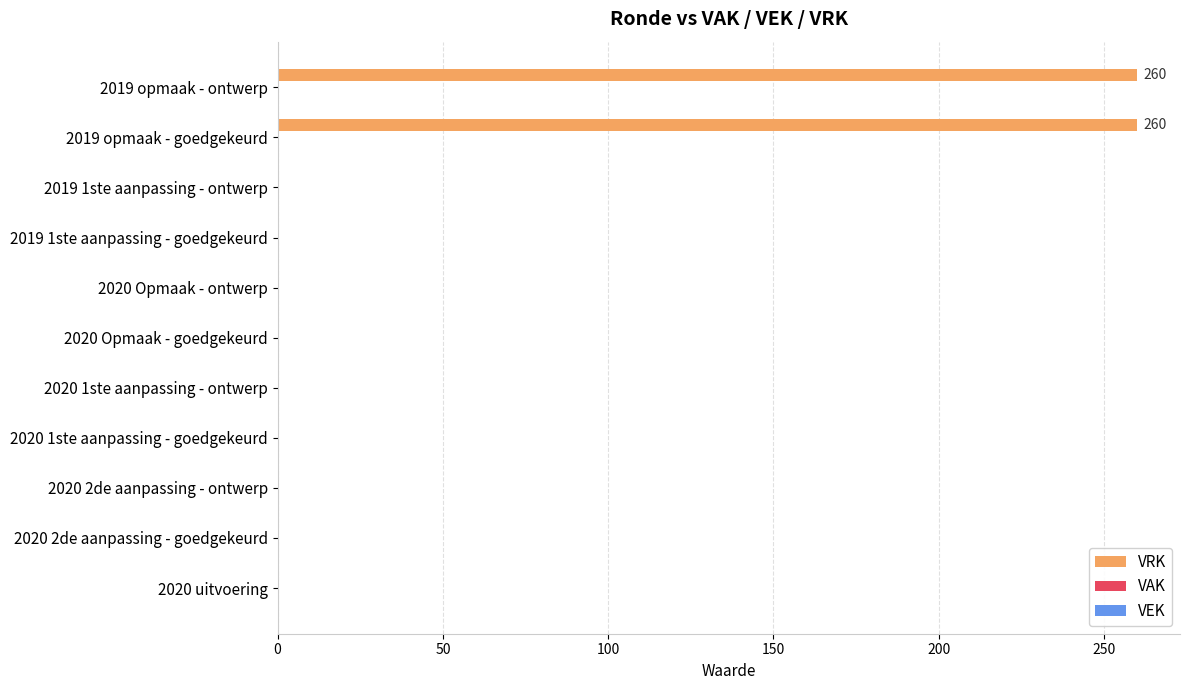

True or false: the data shows 93 at 2020 uitvoering.

False